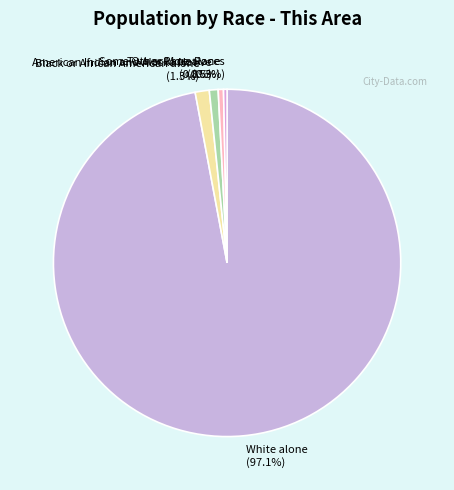

How many slices are in this pie chart?

5